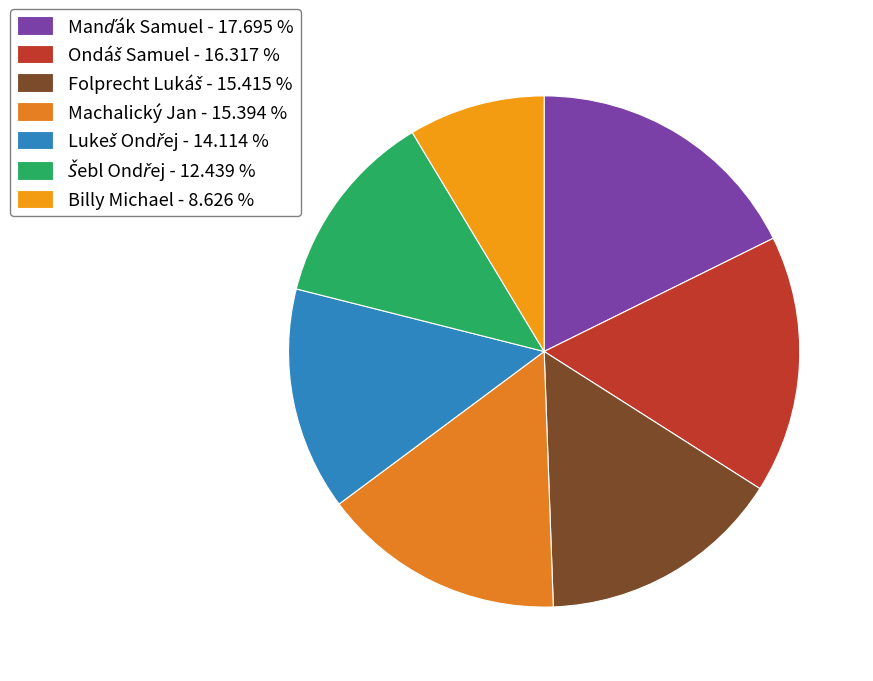

To the nearest percent, what is the difference between the largest and smallest slice percentages?

9%